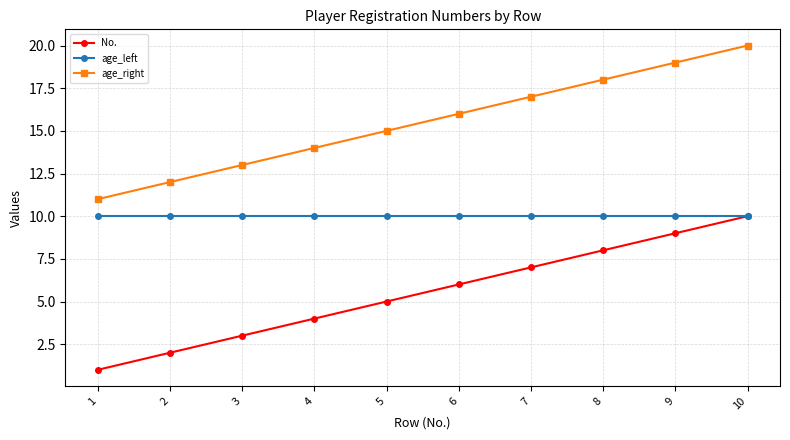

How many lines are shown in the chart?

3